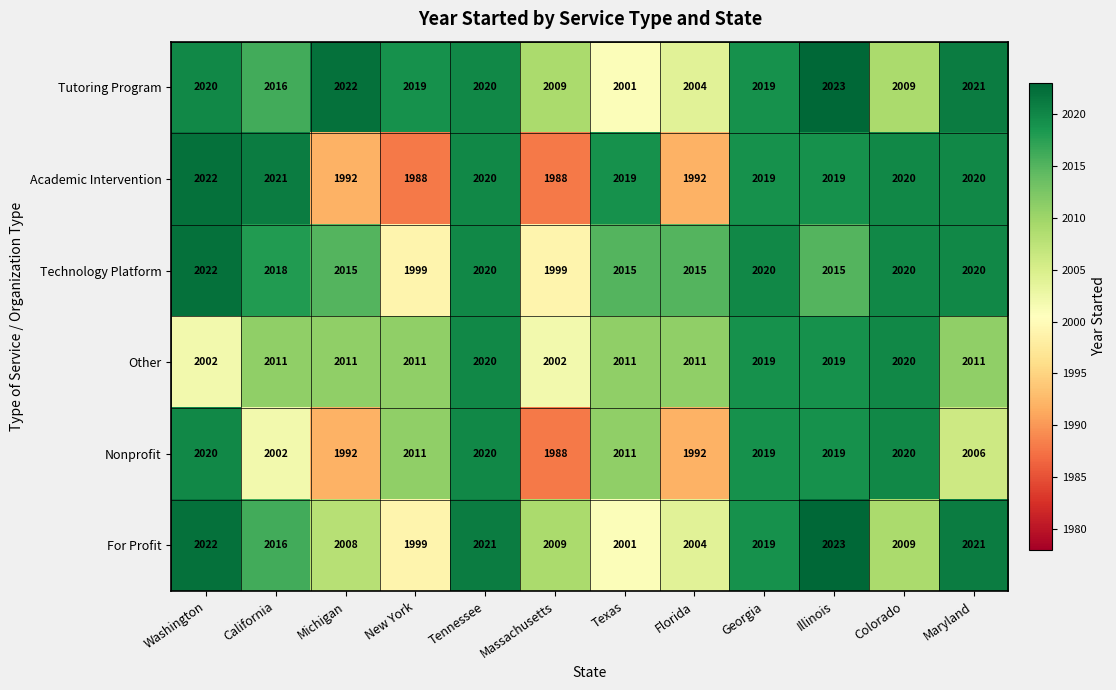

Which series changed the most between Washington and California?

Nonprofit